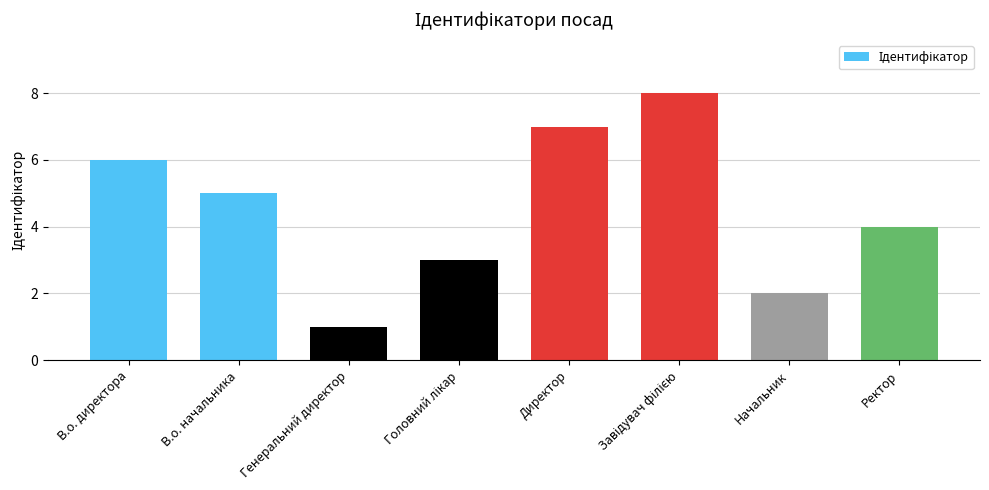

Reading left to right, extract all data points from this chart.

6	5	1	3	7	8	2	4